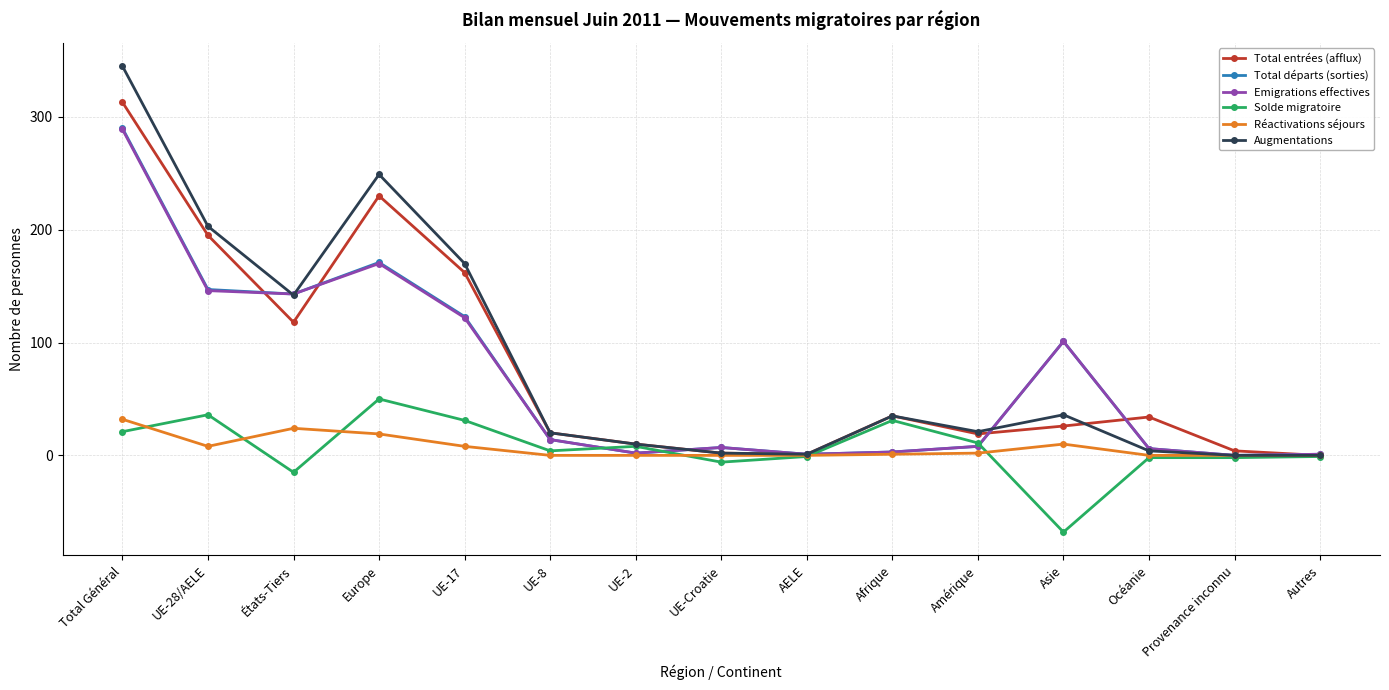

What is the average value of the Total entrées (afflux) series?

78